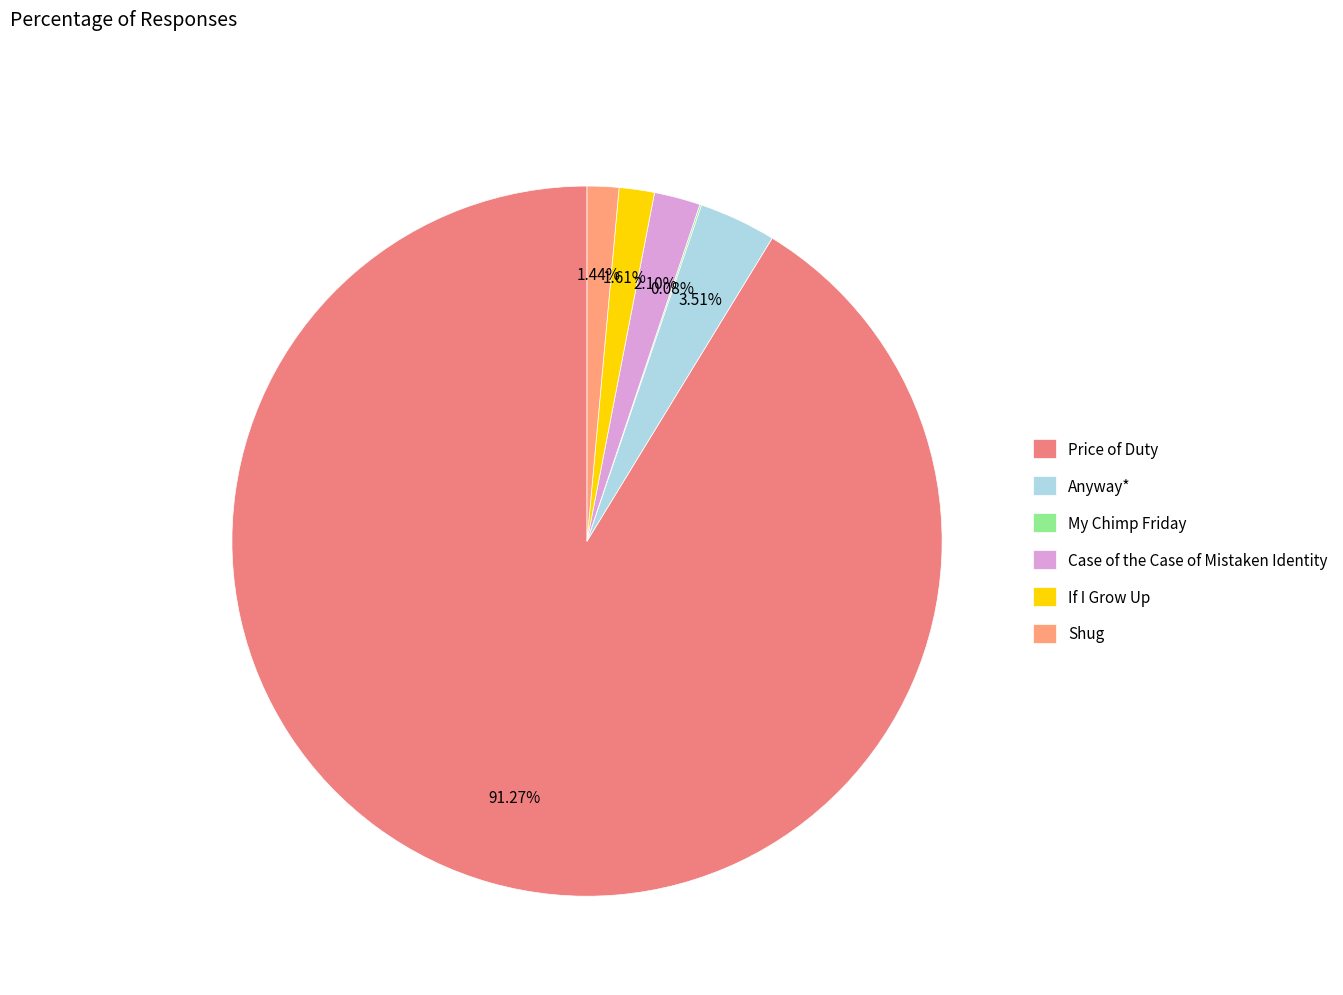

To the nearest percent, what is the difference between the Case of the Case of Mistaken Identity and My Chimp Friday slice percentages?

2%